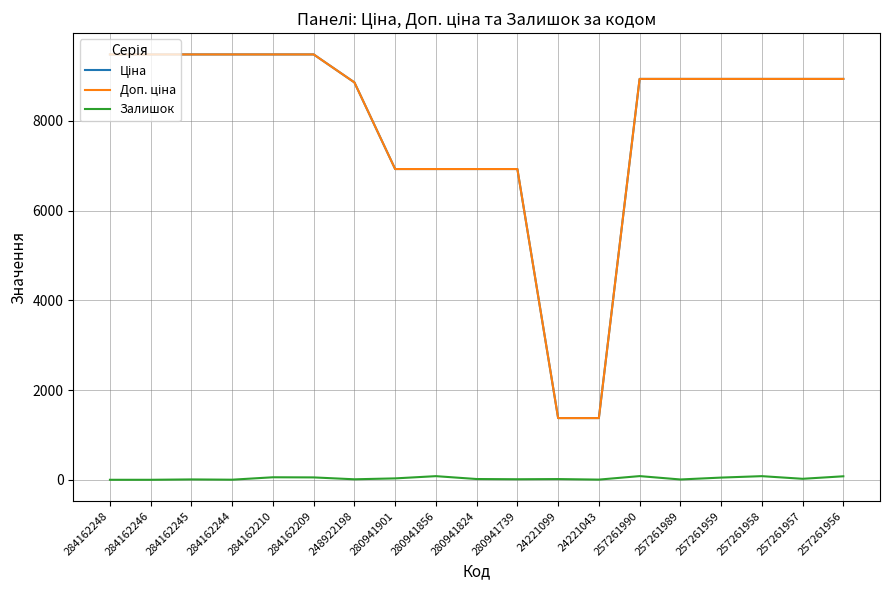

True or false: Залишок has a value of 2.0 at 284162244.

True